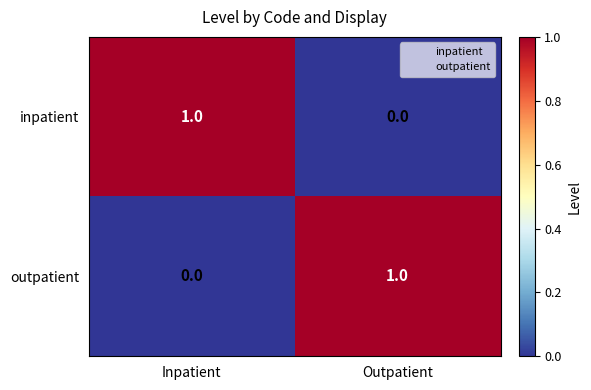

Where is outpatient nearest to the value 0?

Inpatient